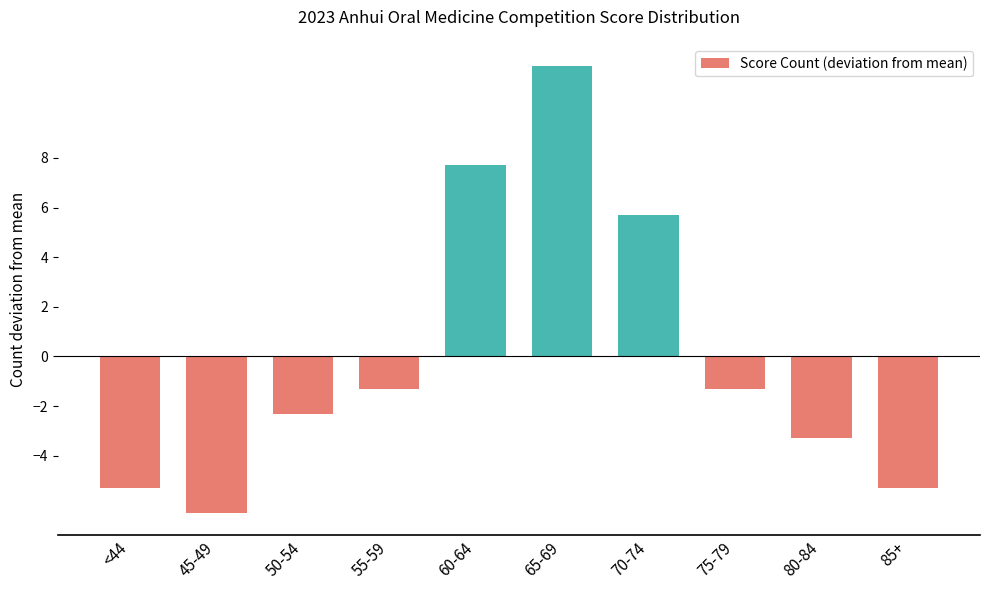

What value does the data have at 45-49?

-6.3